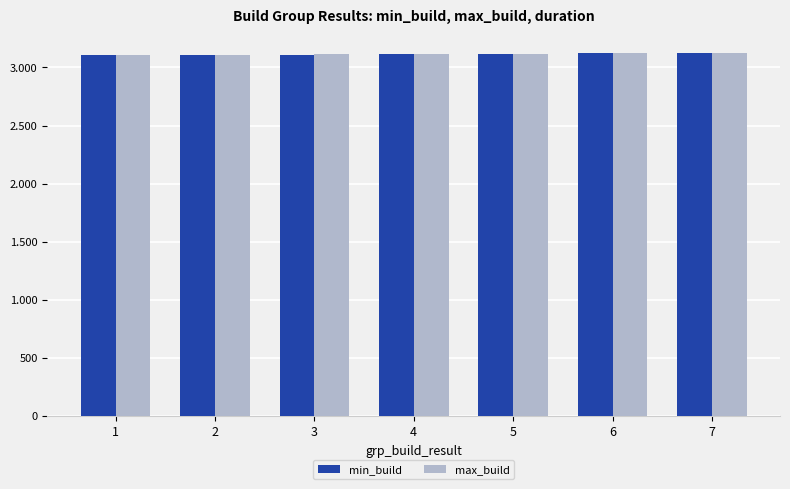

What is the greatest value displayed?

3127